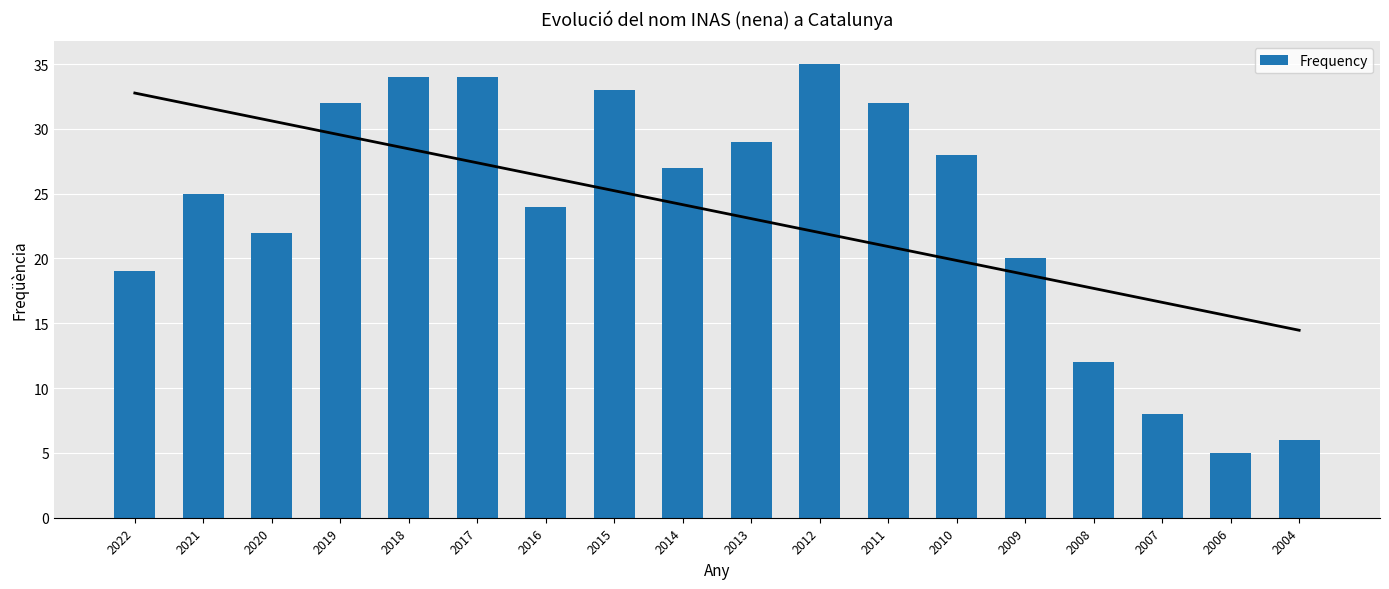

What is the greatest value displayed?

35